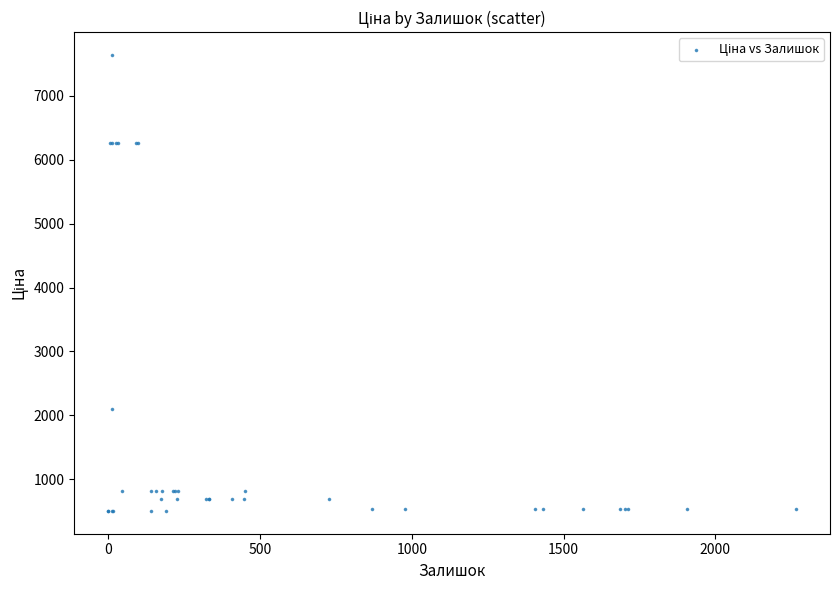

What Y value in the scatter plot is closest to 4072?

2094.3